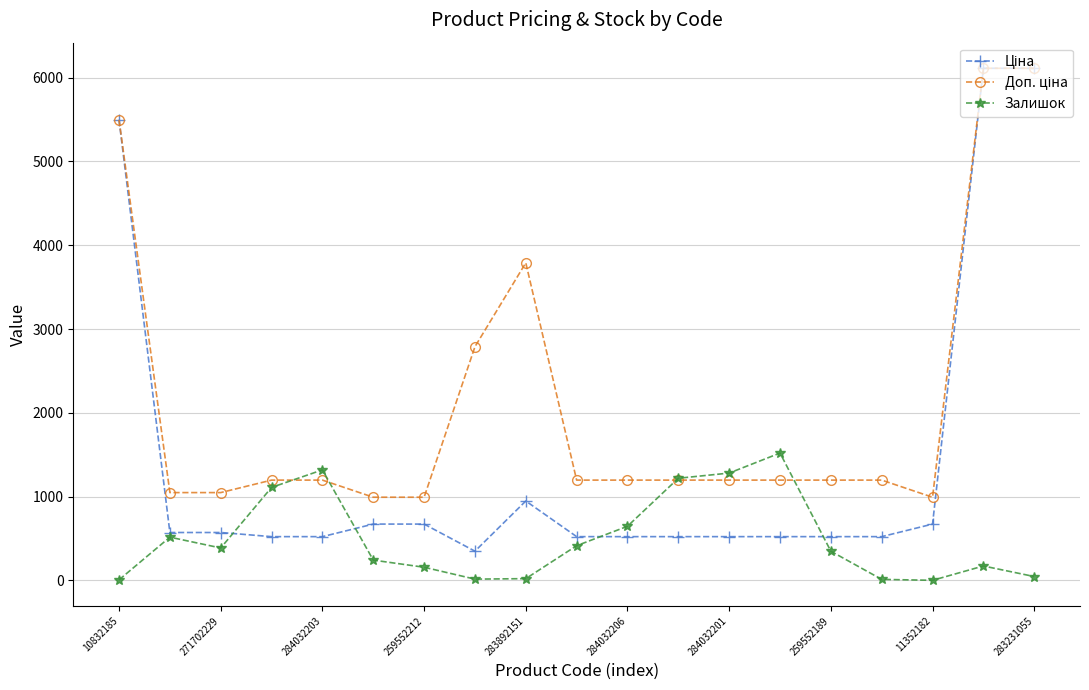

What is the value of the Залишок point at the 14th from the left?

1520.0